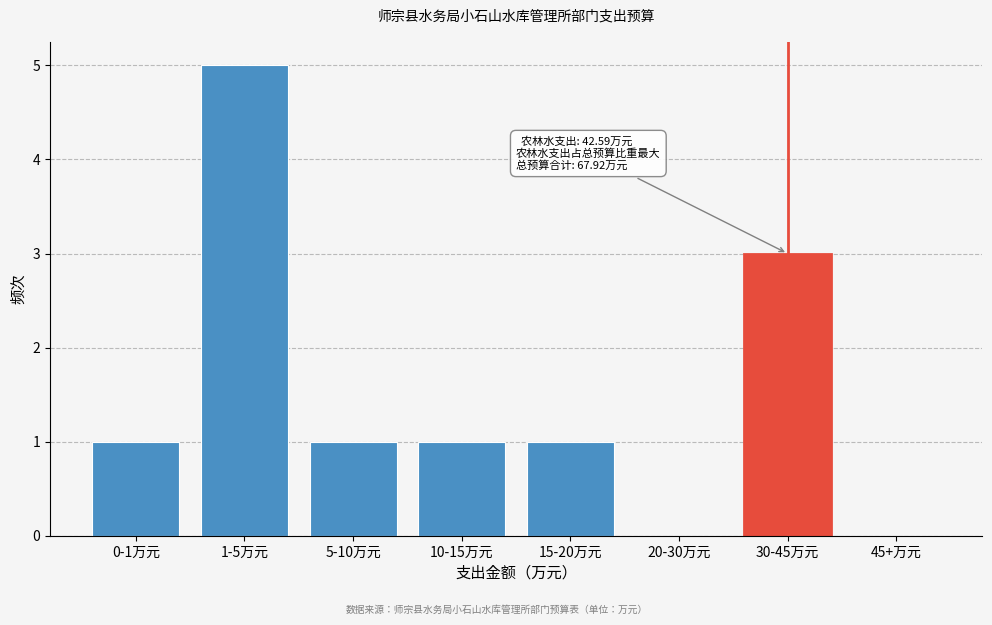

Reading left to right, list all the values displayed in this chart.

0-1万元=1	1-5万元=5	5-10万元=1	10-15万元=1	15-20万元=1	20-30万元=0	30-45万元=3	45+万元=0